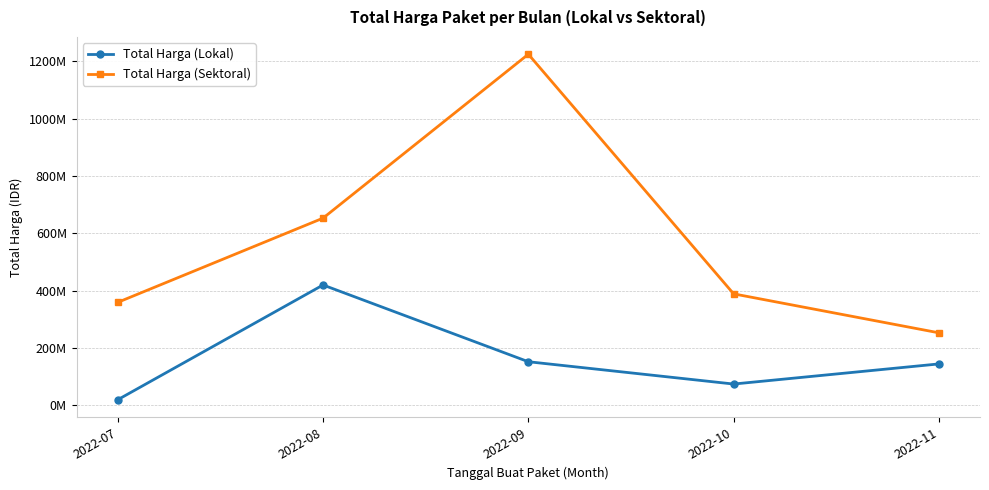

At how many categories does at least one series exceed 542598101?

2